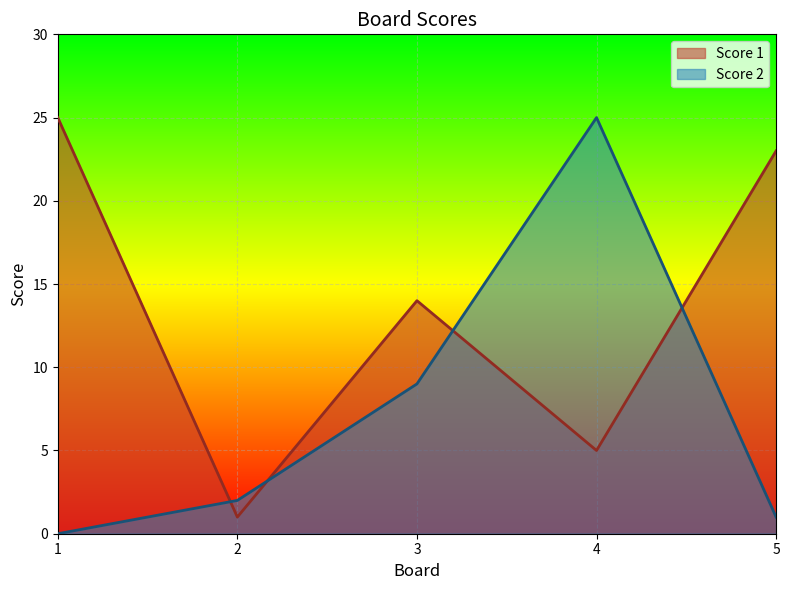

How many lines are shown in the chart?

2